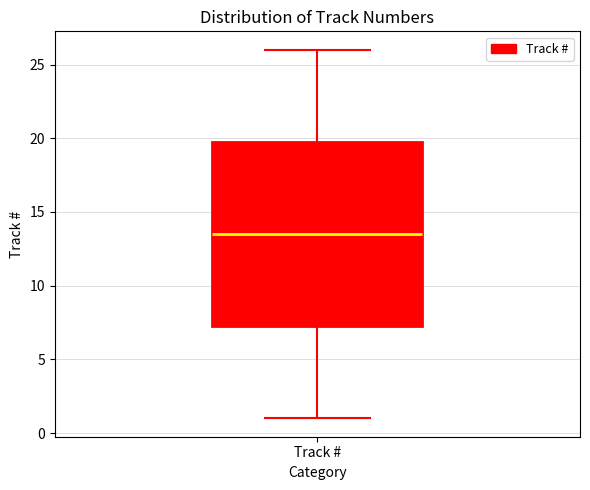

Transcribe this box plot: give where the median line is, the range the box spans, and where the two whiskers end, as read against the y-axis. The values are not printed on the chart, so give them approximately, as read against the axis.

median 13.5, box 7.5 to 20.0, whiskers 1.0 to 26.0